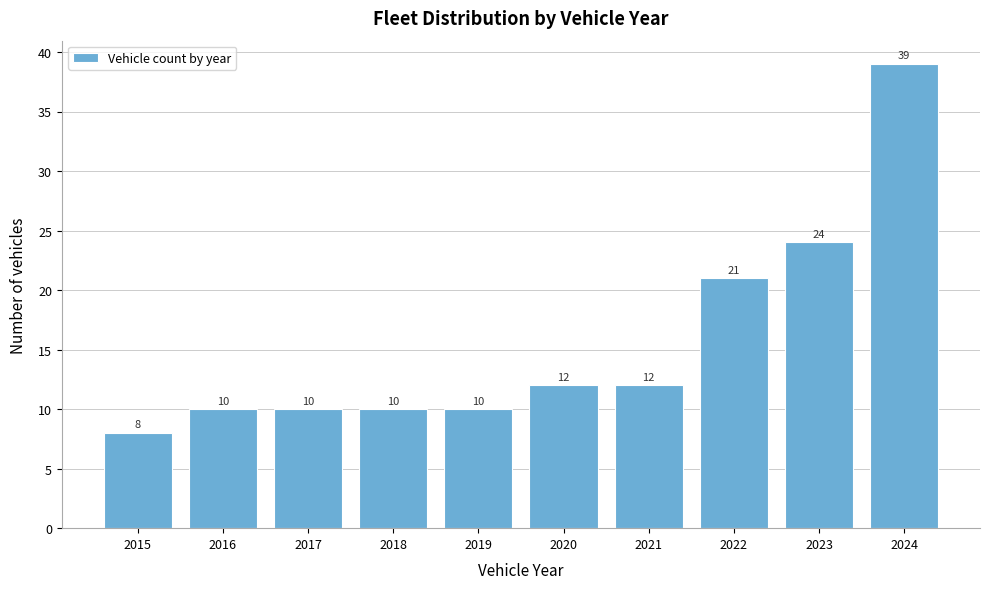

Reading left to right, extract all data points from this chart.

2015=8	2016=10	2017=10	2018=10	2019=10	2020=12	2021=12	2022=21	2023=24	2024=39